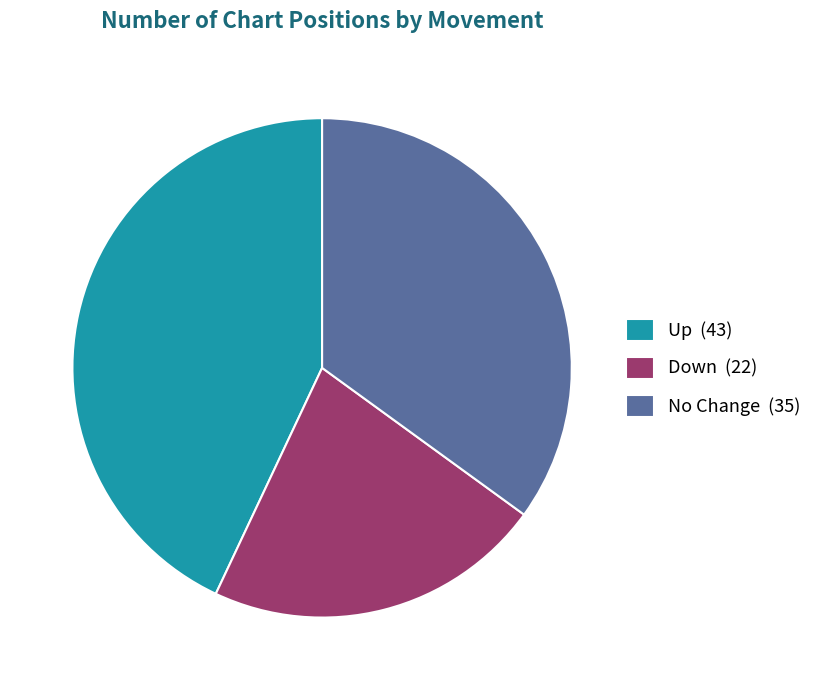

What is the smallest slice in the pie chart?

Down (22)